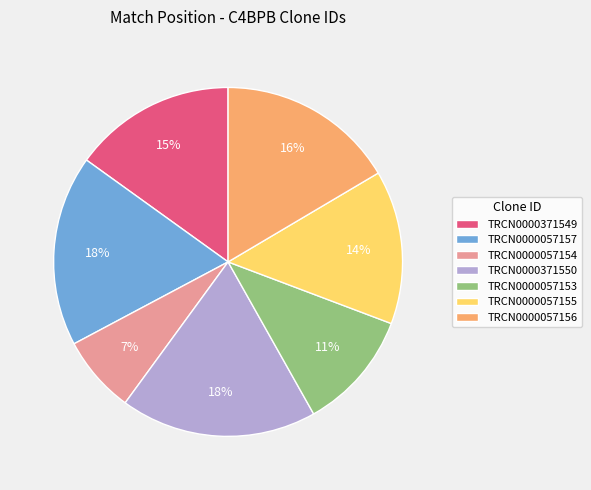

Does any single category account for the majority?

No